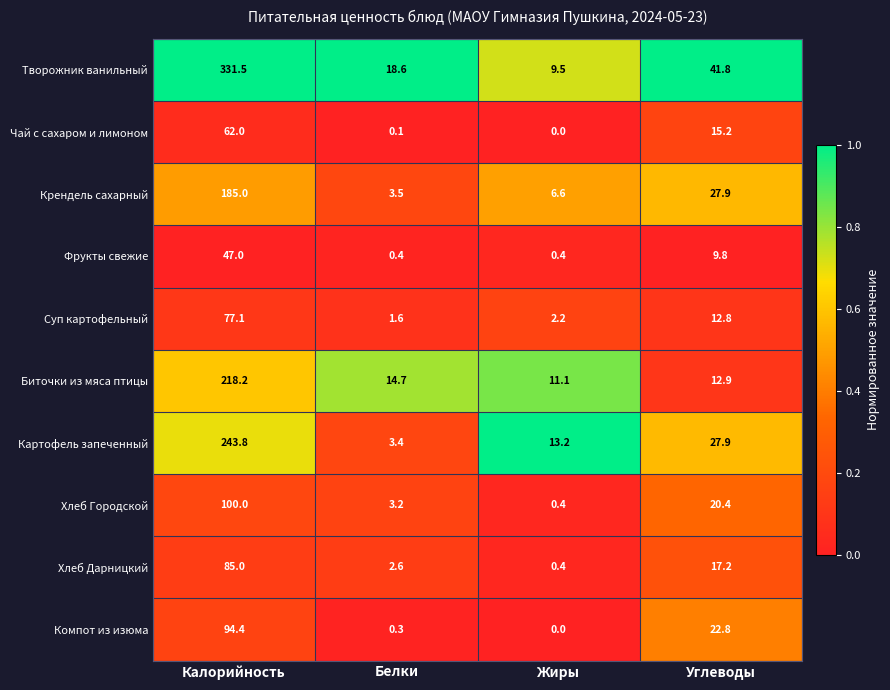

Rank the series at Калорийность from lowest to highest value.

Фрукты свежие, Чай с сахаром и лимоном, Суп картофельный, Хлеб Дарницкий, Компот из изюма, Хлеб Городской, Крендель сахарный, Биточки из мяса птицы, Картофель запеченный, Творожник ванильный